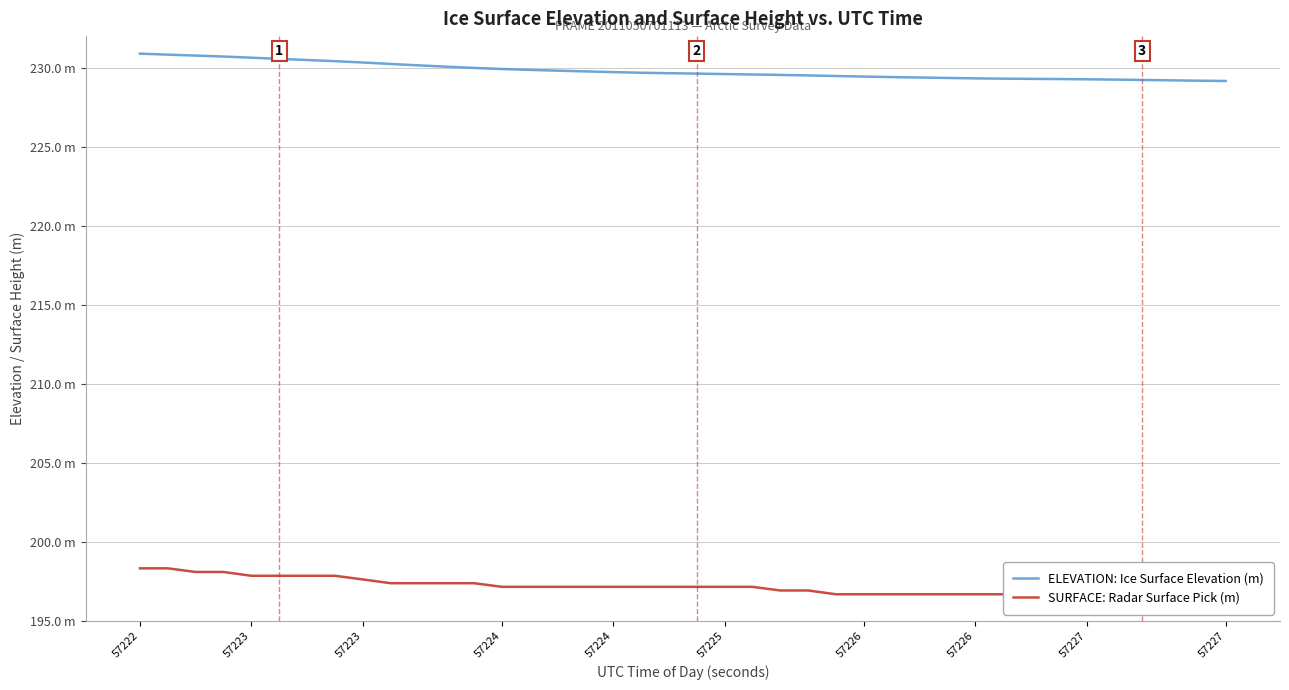

What is the lowest value of the SURFACE: Radar Surface Pick (m) series?

196.5